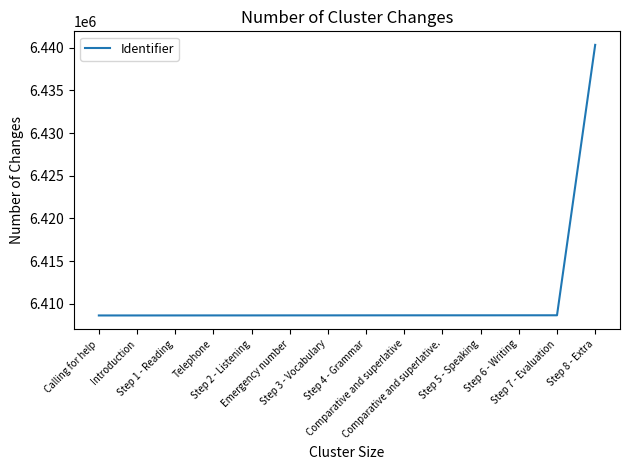

What is the change in value from Emergency number to Step 6 - Writing?

+10